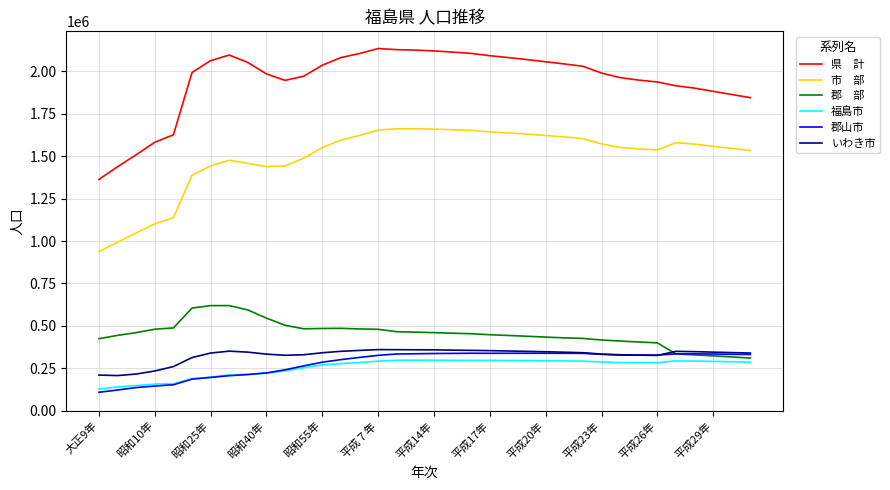

What is the greatest value displayed?

2133592